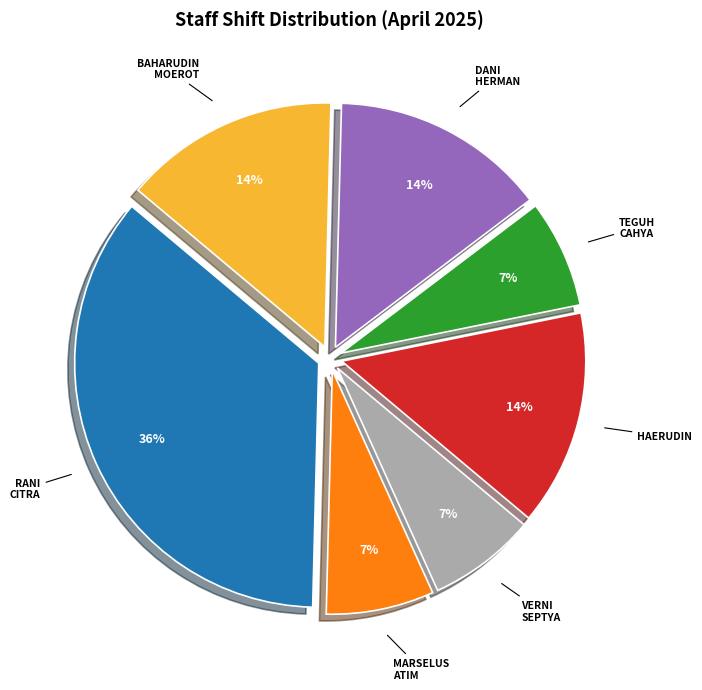

True or false: BAHARUDIN MOEROT accounts for 25% of the total.

False